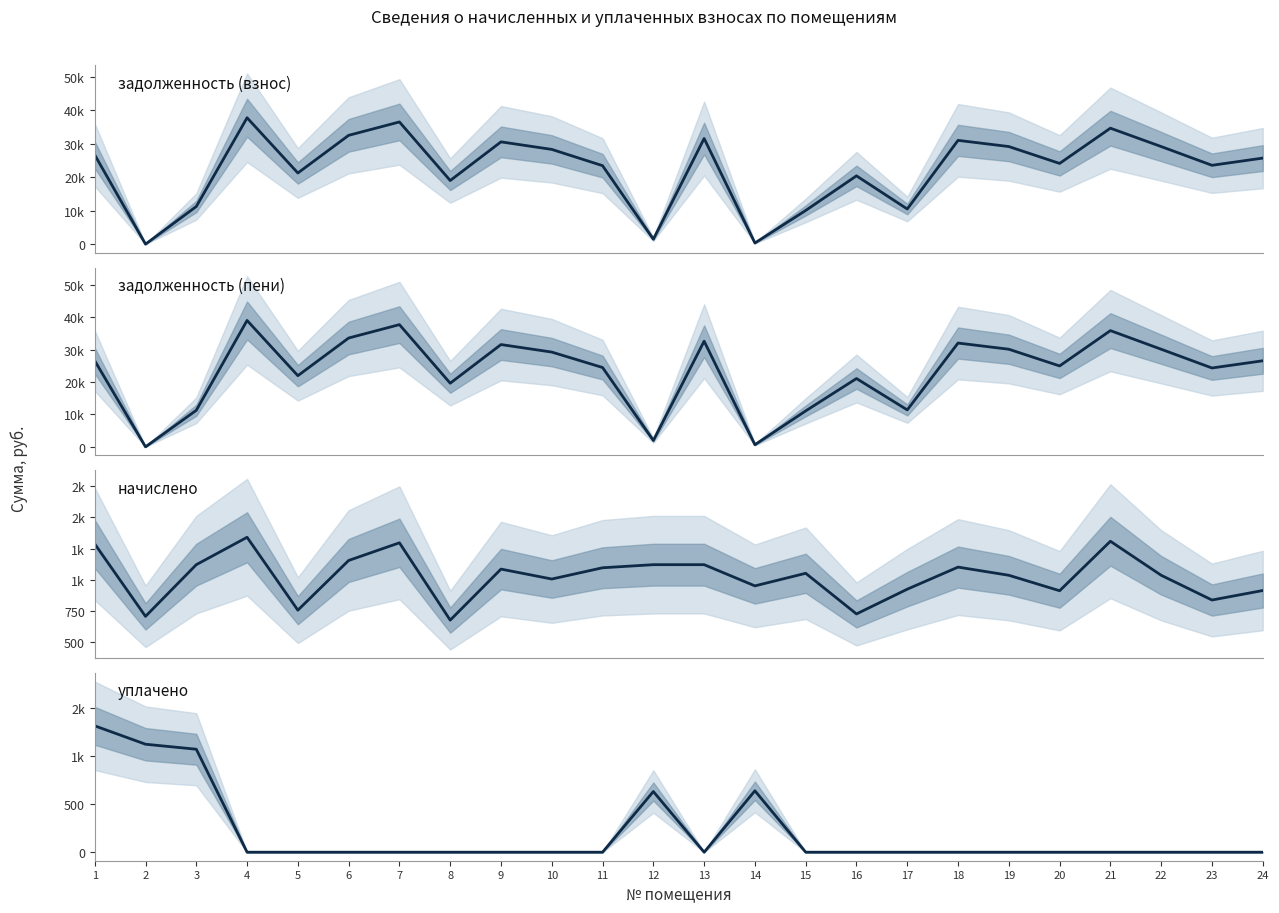

What is the spread (max minus min) of values at 1?

25342.6